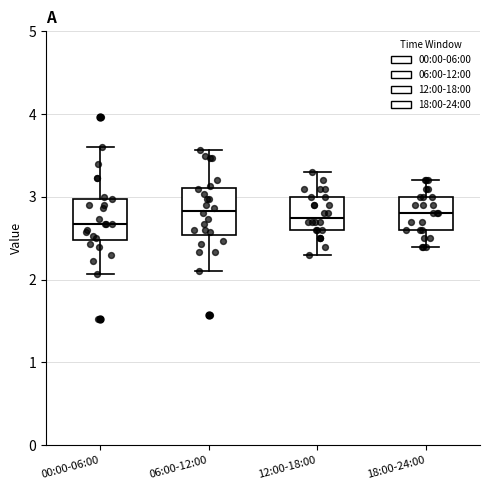

Reading left to right, read every box against the y-axis: the position of its median line, the range the box covers, and the ends of its whiskers. The values are not printed on the chart, so give them approximately, as read against the axis.

00:00-06:00: median 2.7, box 2.5 to 3.0, whiskers 2.1 to 3.6
06:00-12:00: median 2.8, box 2.5 to 3.1, whiskers 2.1 to 3.6
12:00-18:00: median 2.8, box 2.6 to 3.0, whiskers 2.3 to 3.3
18:00-24:00: median 2.8, box 2.6 to 3.0, whiskers 2.4 to 3.2